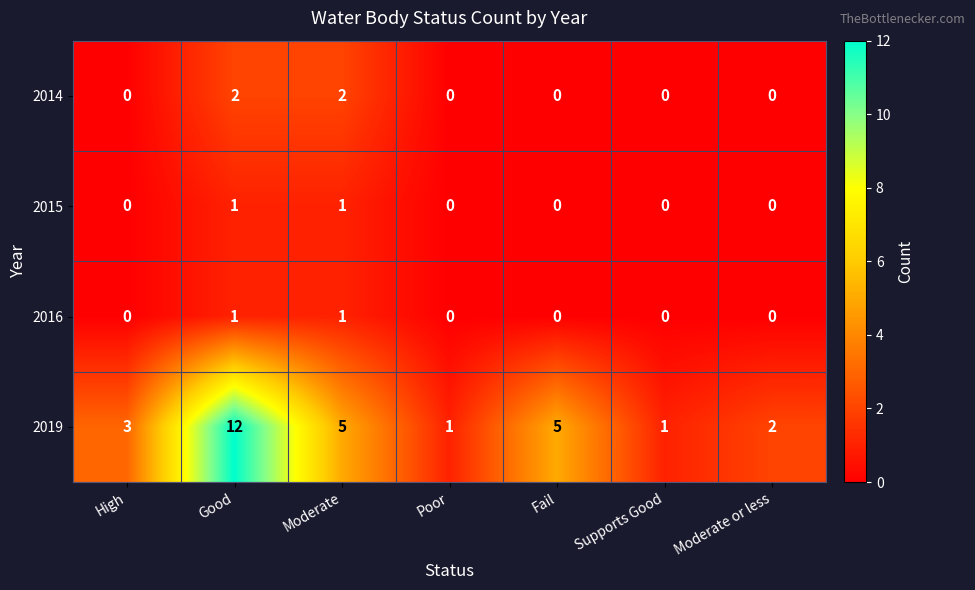

What is the maximum value shown in the chart?

12